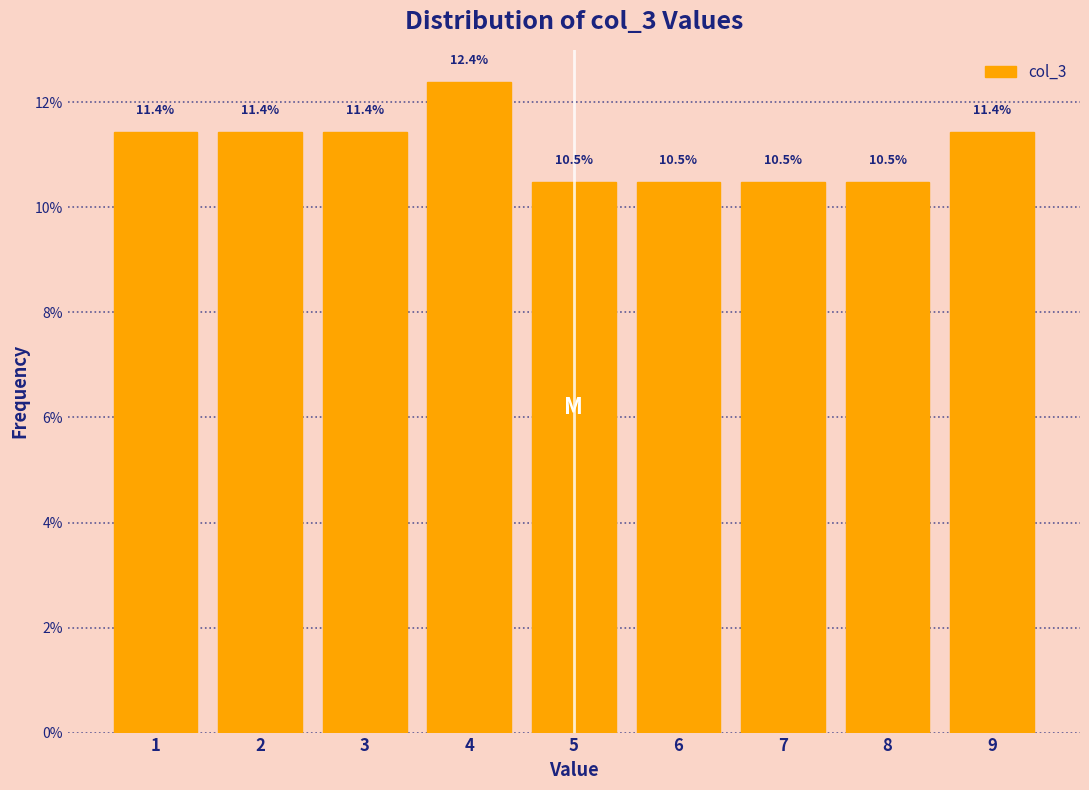

Reading left to right, transcribe this chart: for each bar, give the range it covers on the x-axis and its height.

0.5 to 1.5: 11.4
1.5 to 2.5: 11.4
2.5 to 3.5: 11.4
3.5 to 4.5: 12.4
4.5 to 5.5: 10.5
5.5 to 6.5: 10.5
6.5 to 7.5: 10.5
7.5 to 8.5: 10.5
8.5 to 9.5: 11.4